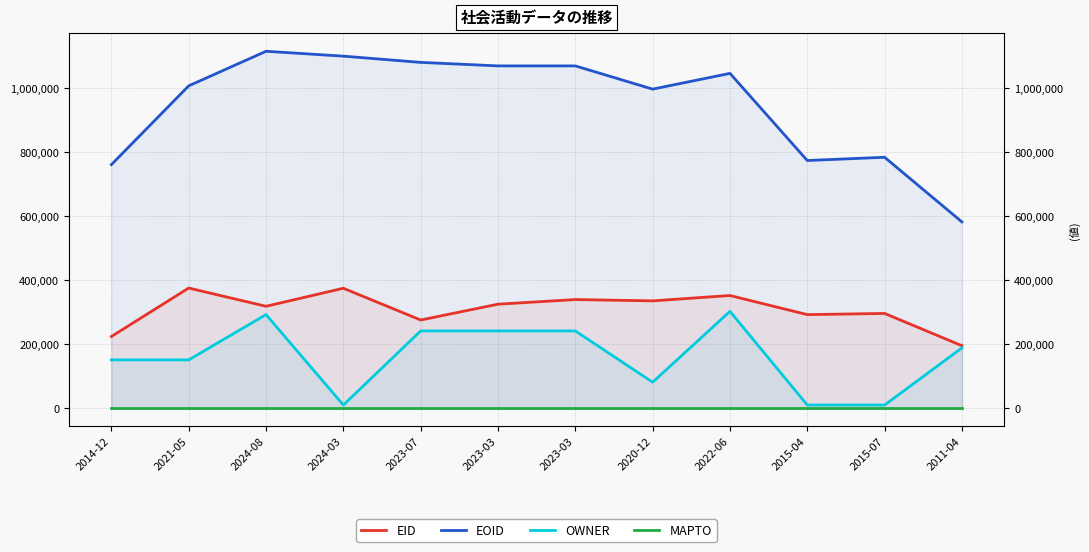

The value of EOID at 2023-07 is 264873. True or false?

False